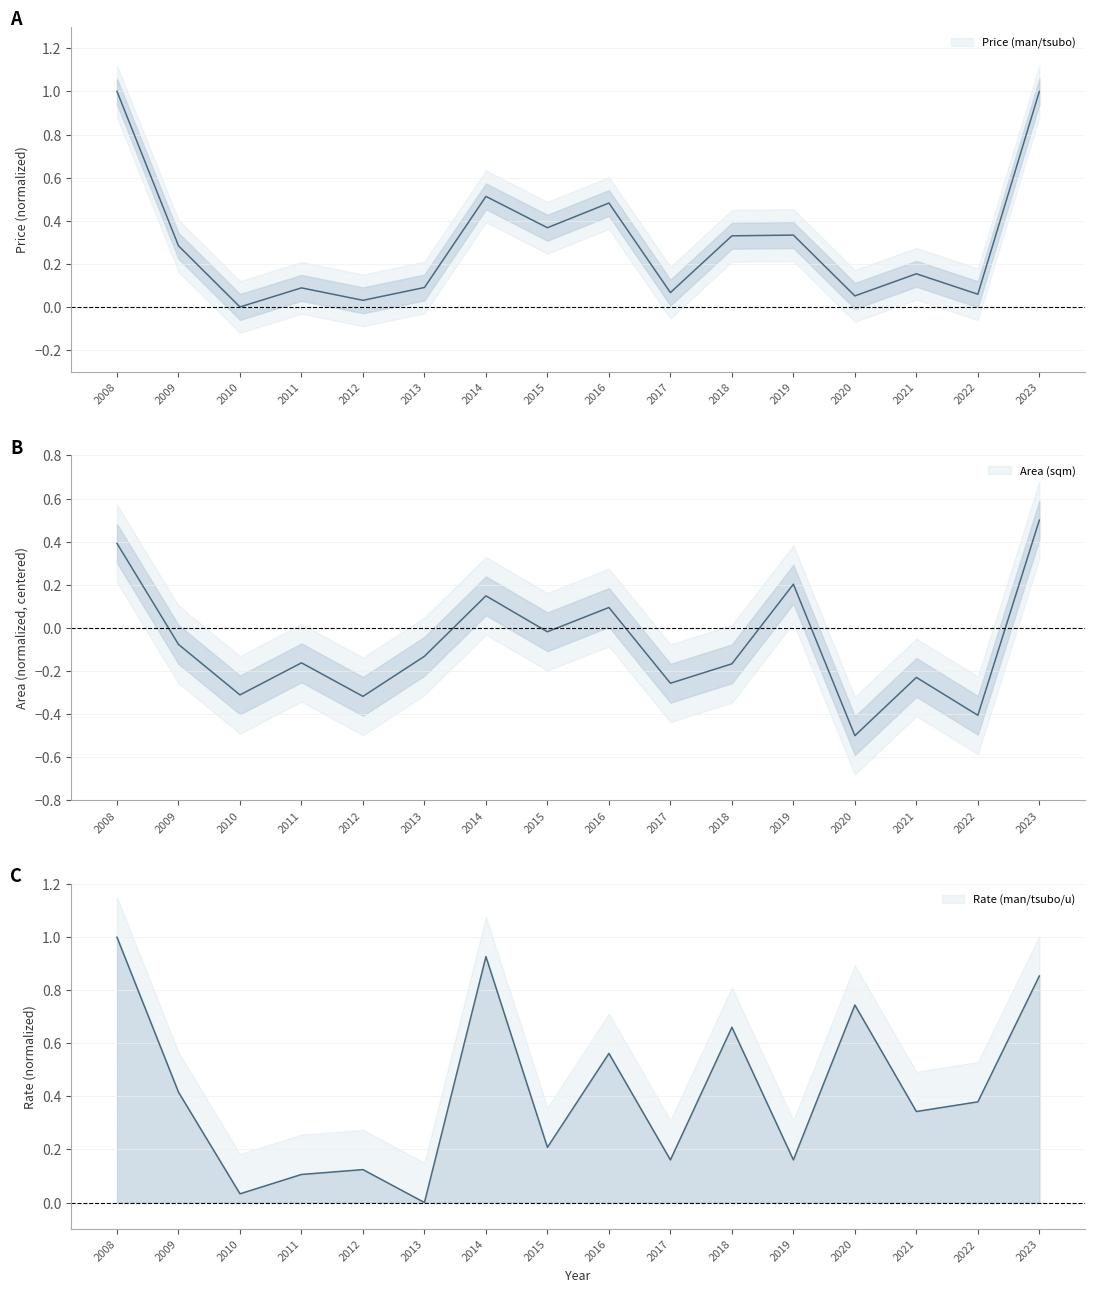

At which label is Rate (man/tsubo/u) closest to 0?

2013